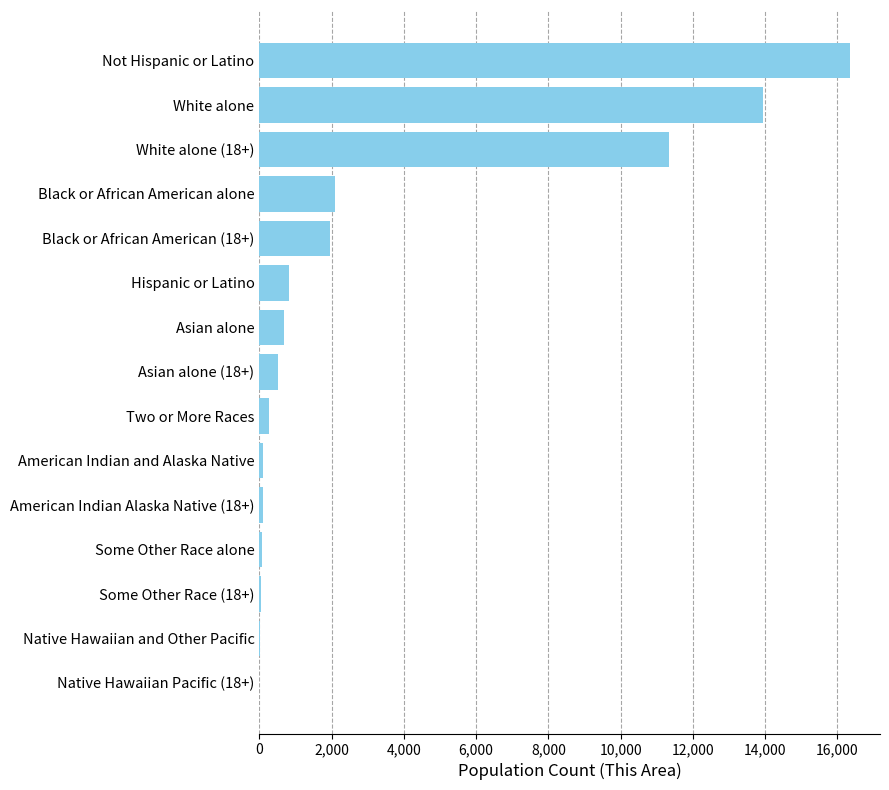

Between White alone and Asian alone (18+), which is larger?

White alone